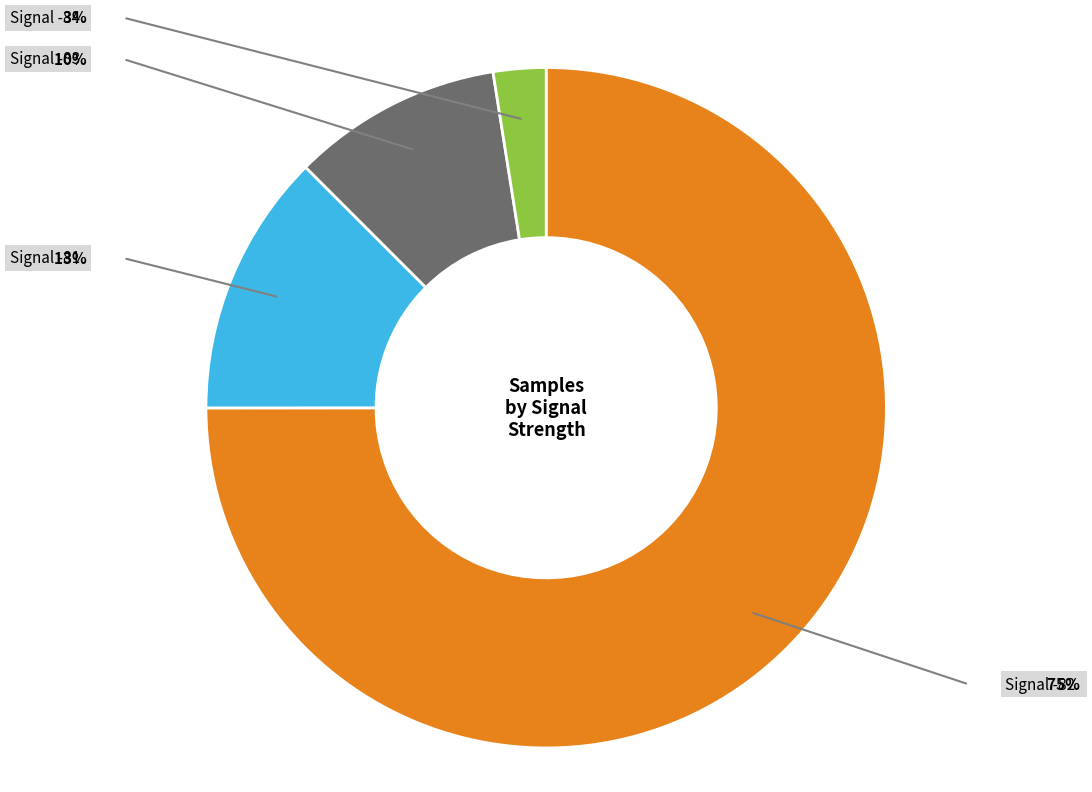

Does any single category account for the majority?

Yes